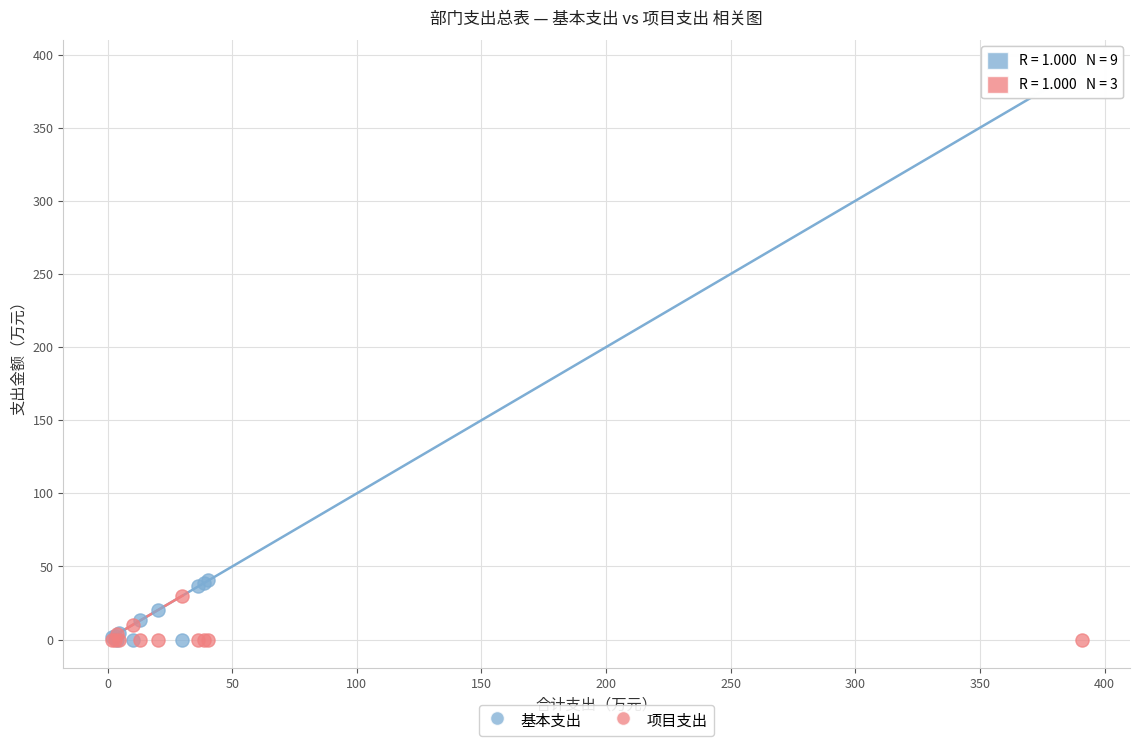

Which series reaches the maximum Y coordinate?

基本支出